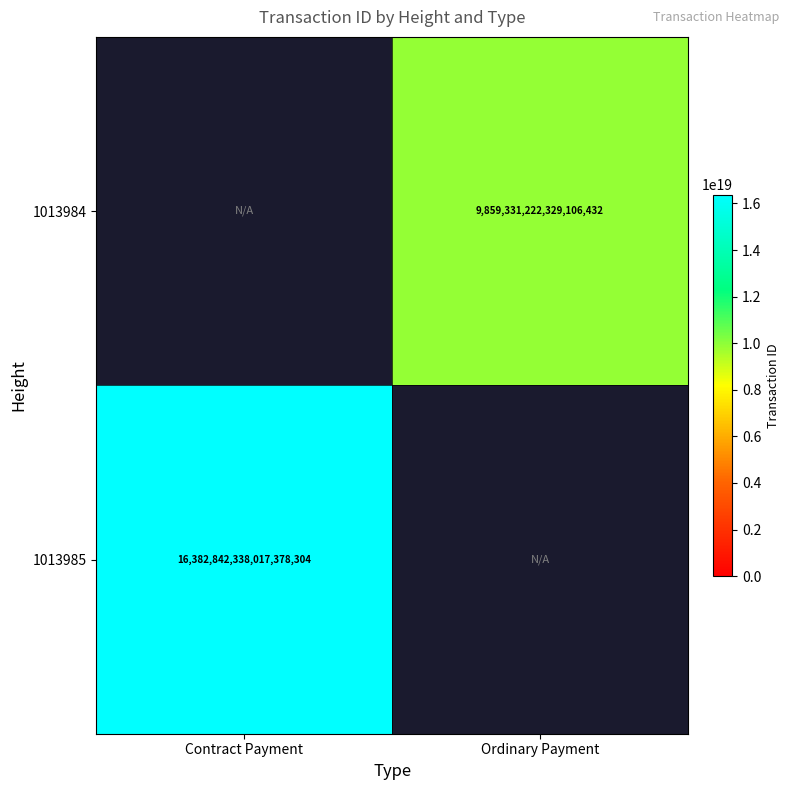

True or false: 1013985 has a value of 16382842338017378304 at Contract Payment.

True